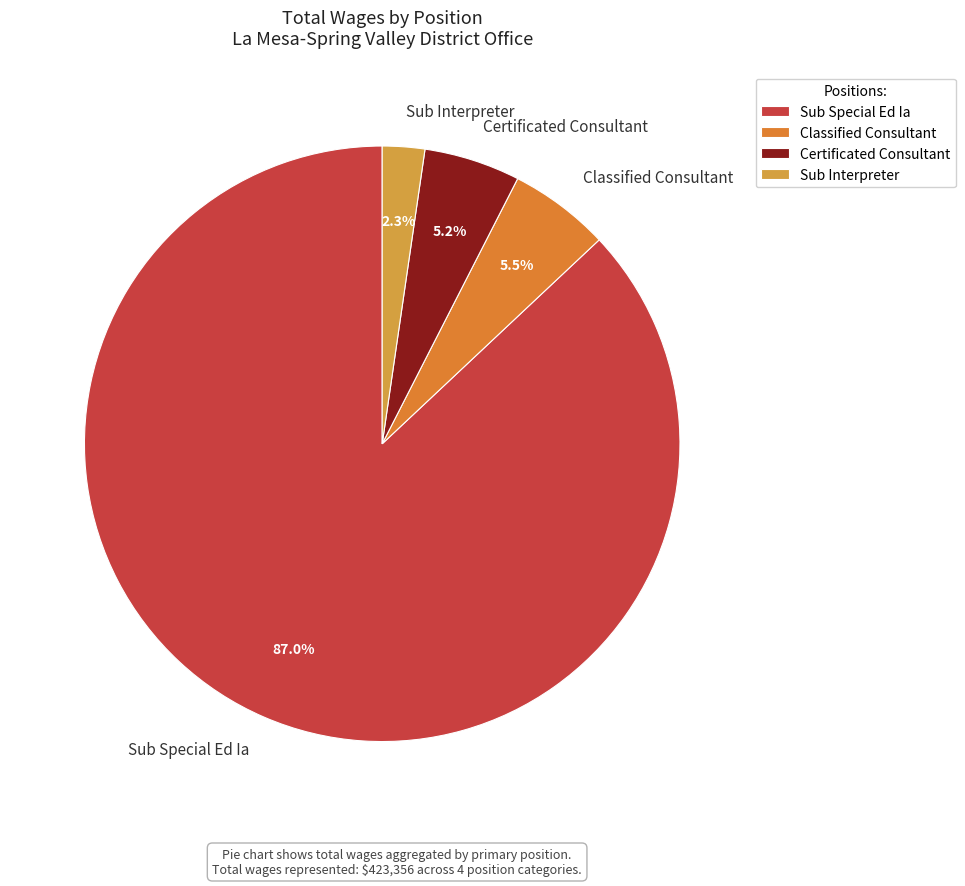

What is the smallest slice in the pie chart?

Sub Interpreter